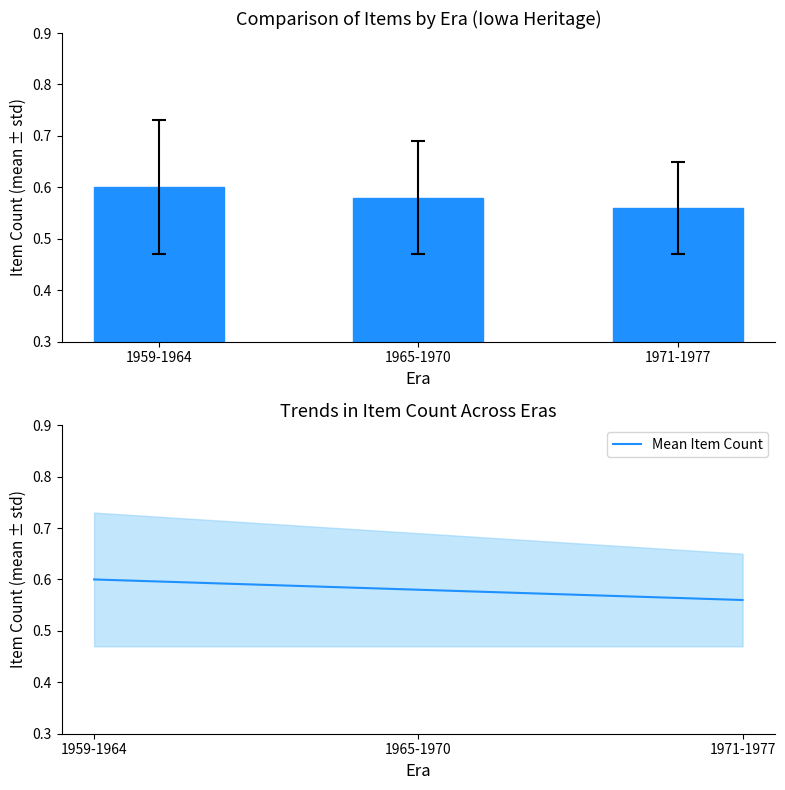

Reading left to right, extract all data points from this chart.

Item Count: 1959-1964=0.6	1965-1970=0.6	1971-1977=0.6
Mean Item Count: 1959-1964=0.6	1965-1970=0.6	1971-1977=0.6